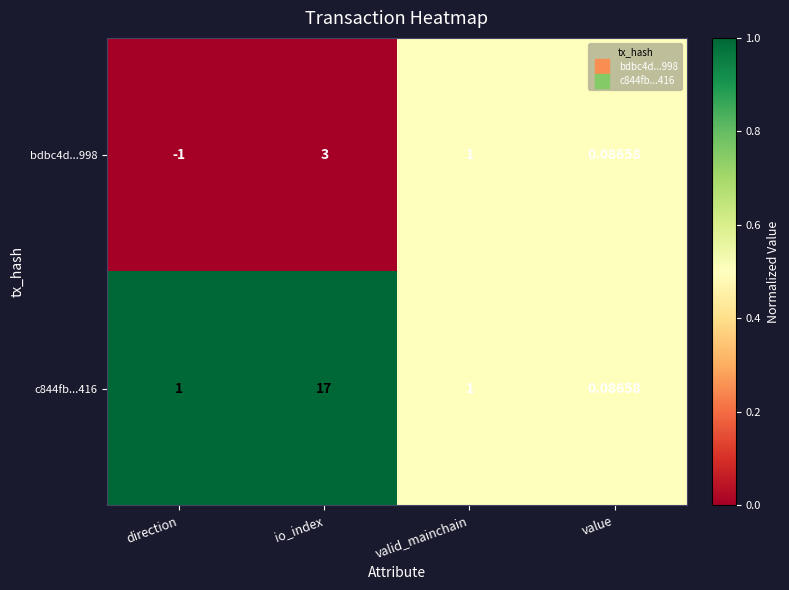

Which label corresponds to the largest value in the chart?

io_index